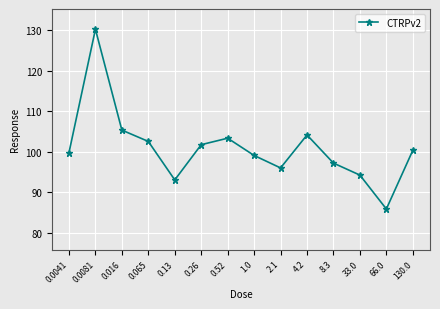

Which category has the highest value across all series?

0.0081